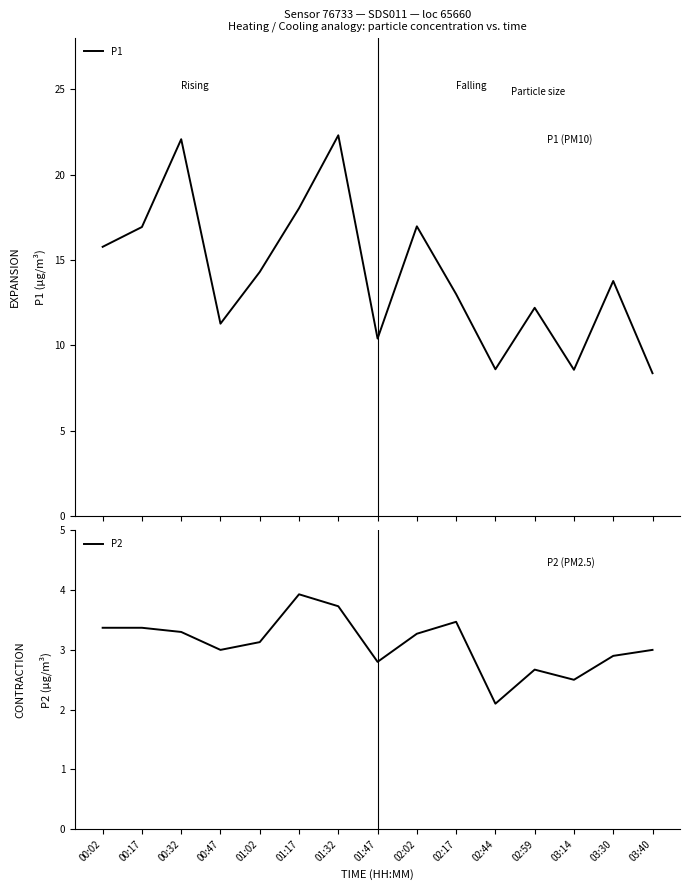

At 00:17, list the series in order from largest to smallest.

P1, P2